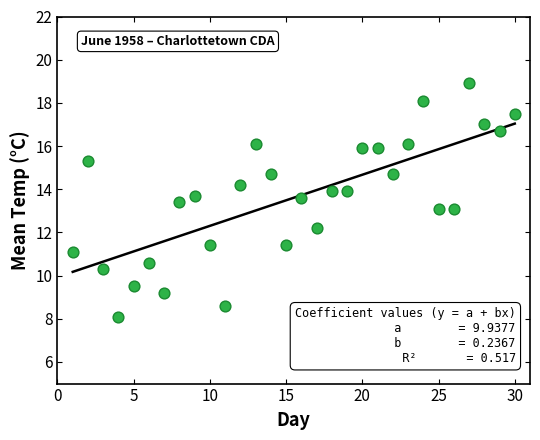

What is the range of X values (max minus min)?

29.0